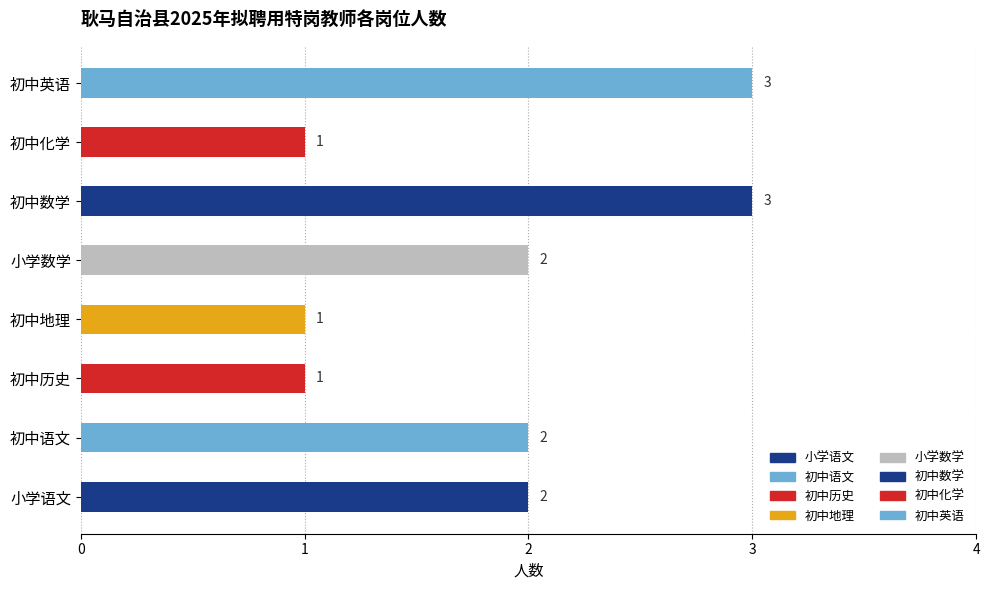

Is it true that the value at 初中语文 is 2?

True